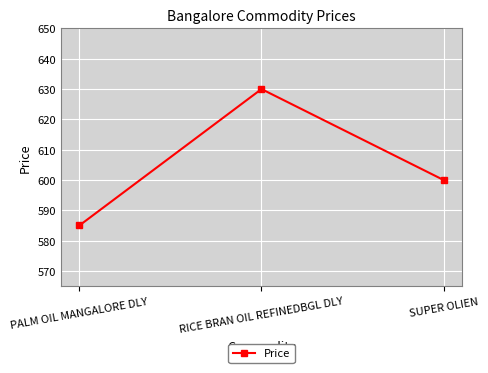

What is the label of the 3rd point from the right?

PALM OIL MANGALORE DLY